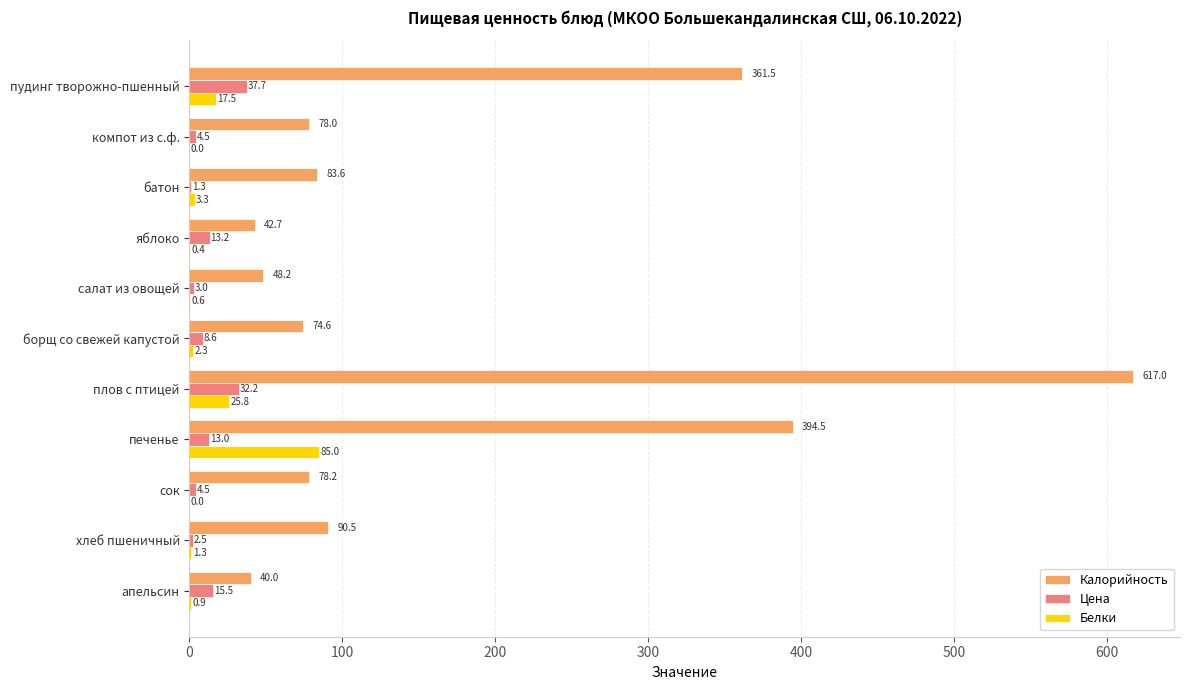

Read the Белки value at печенье.

85.0